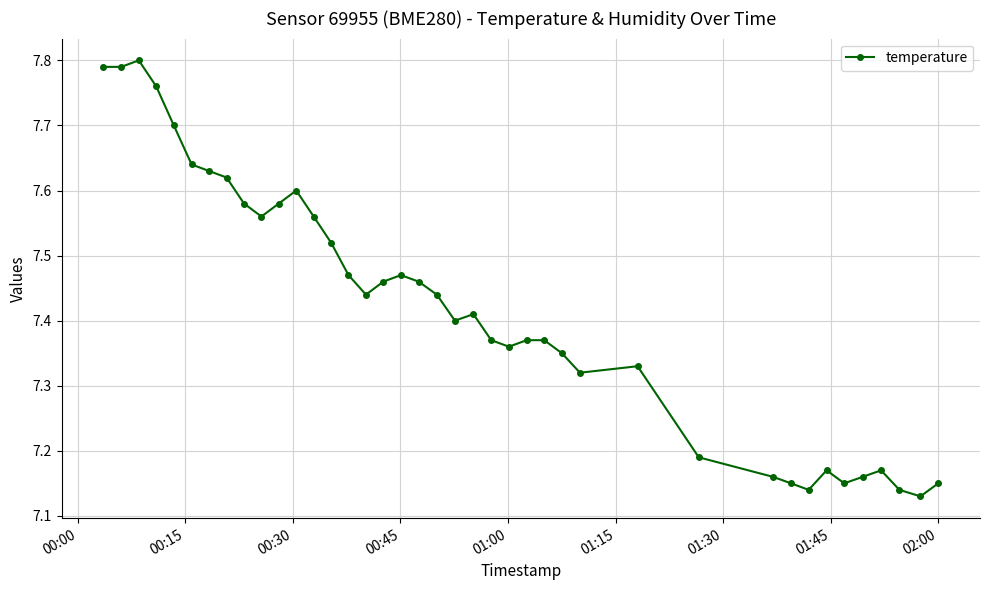

True or false: the data has more than 2 interior local peaks.

True